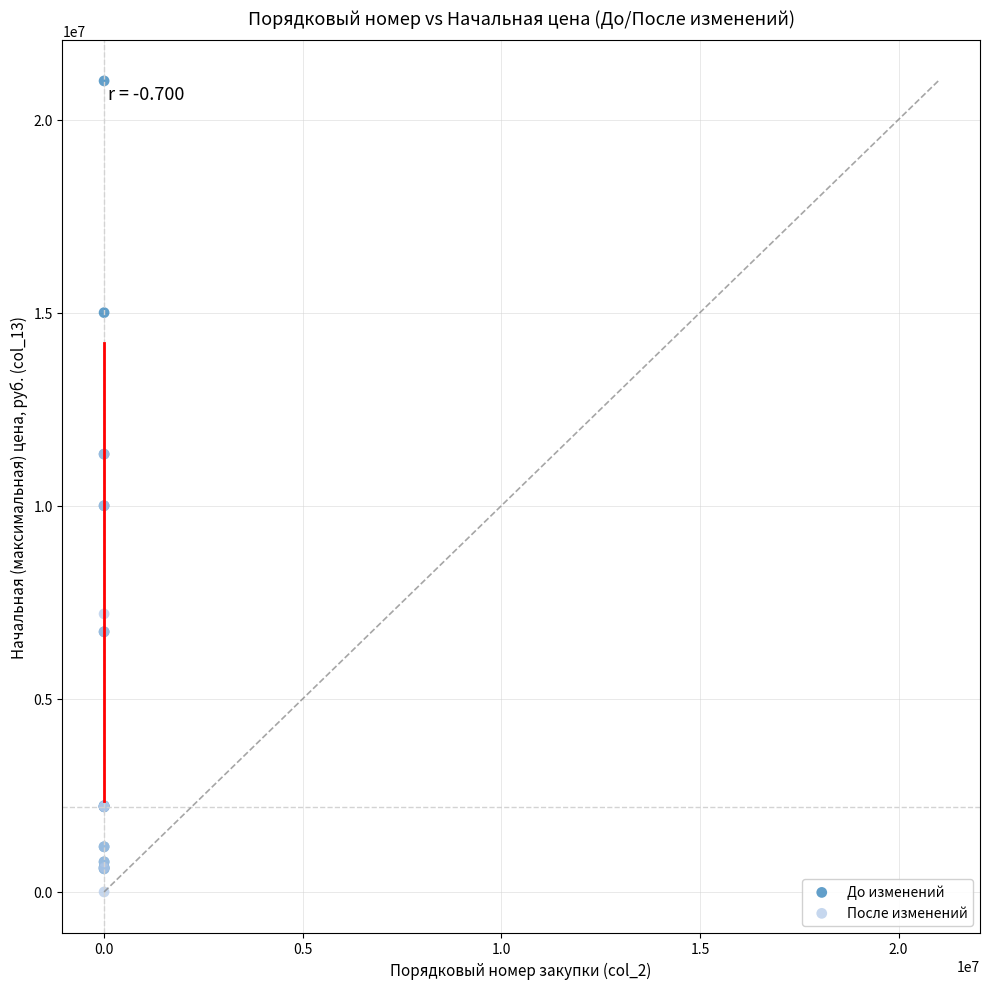

Which series has the widest spread of Y values?

До изменений